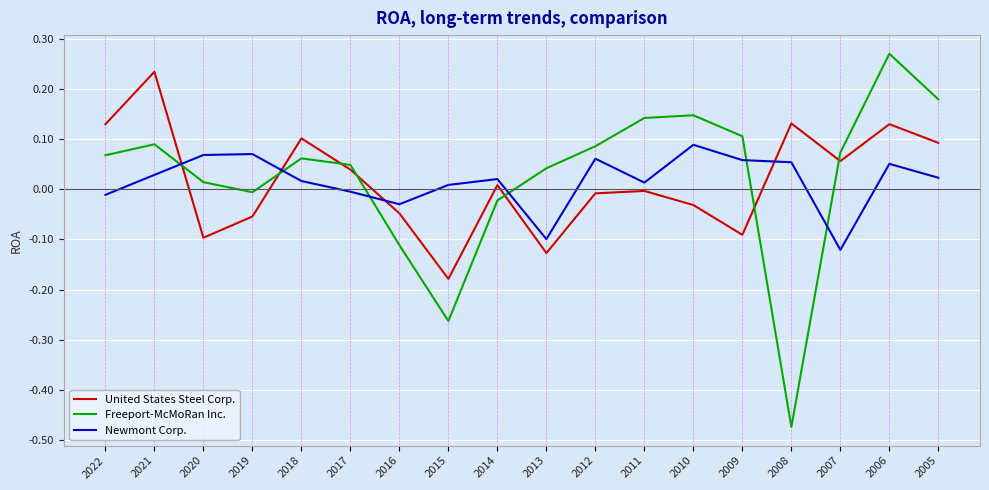

What is the difference between the maximum and minimum values in the United States Steel Corp. series?

0.4